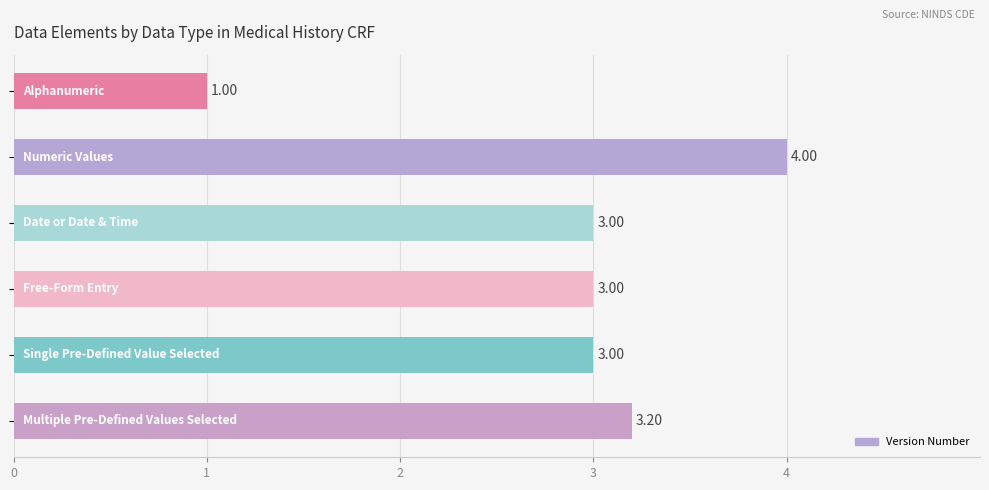

What is the difference between the maximum and minimum values?

3.0